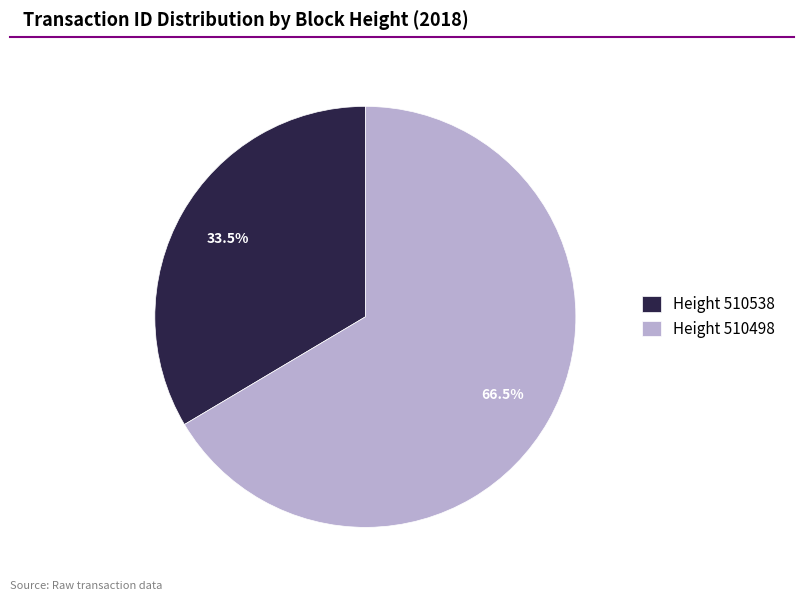

Is Height 510538 the majority of the pie?

No